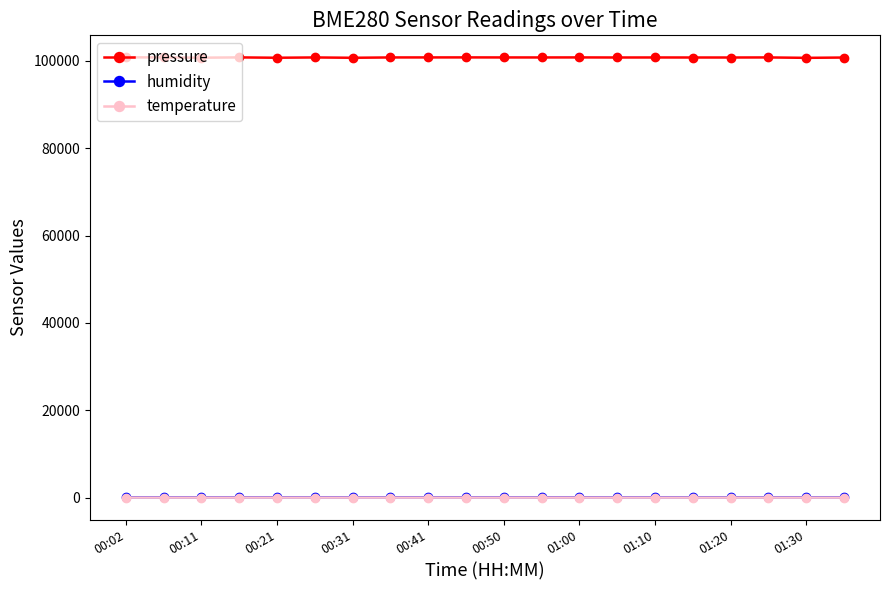

What is the value of the pressure point at the 13th from the left?

100812.7